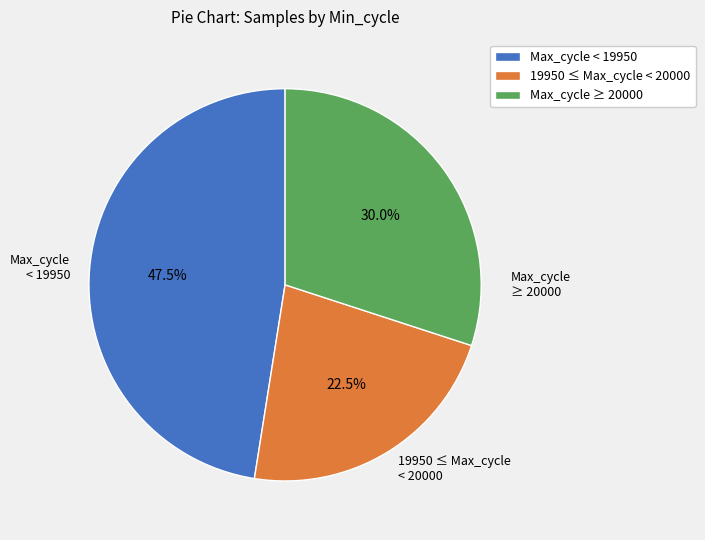

Is there a majority slice in this chart?

No